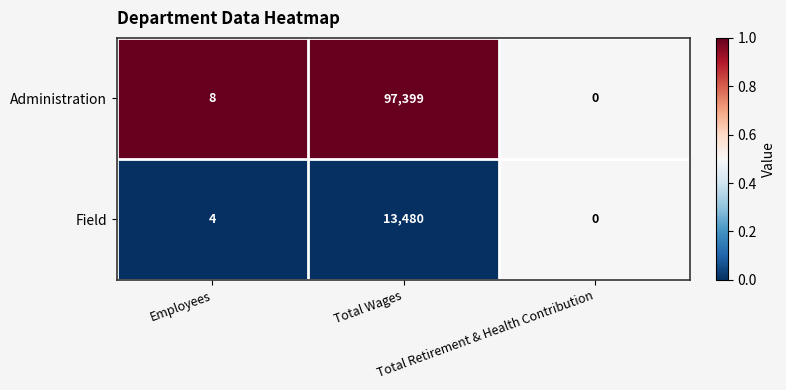

Which series has the largest total across all categories?

Administration